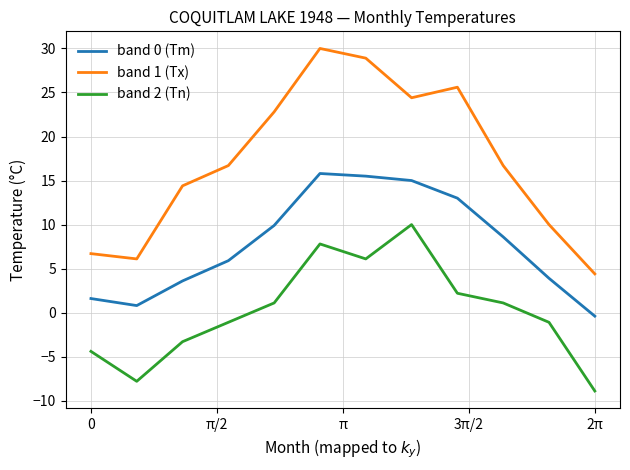

What is the difference between the maximum and minimum values in the band 0 (Tm) series?

16.2